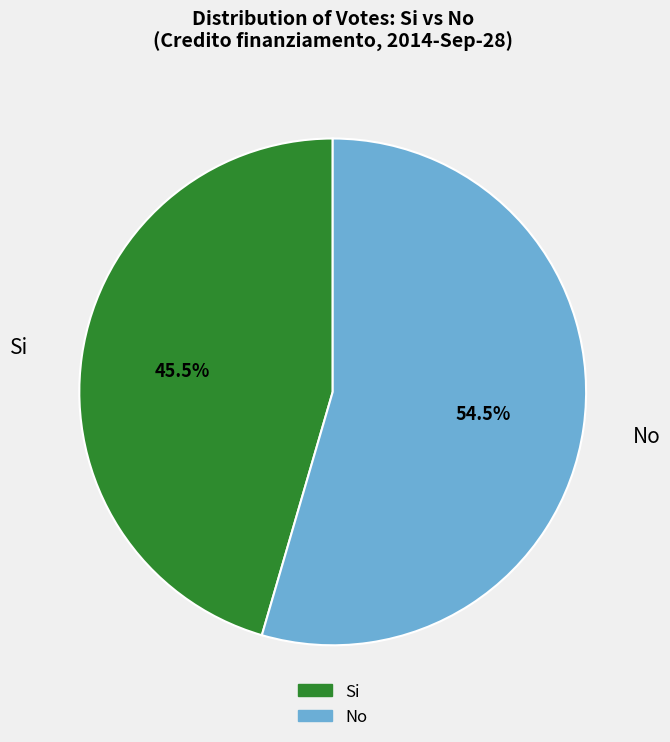

Combined, what portion of the pie is Si and No?

100.0%